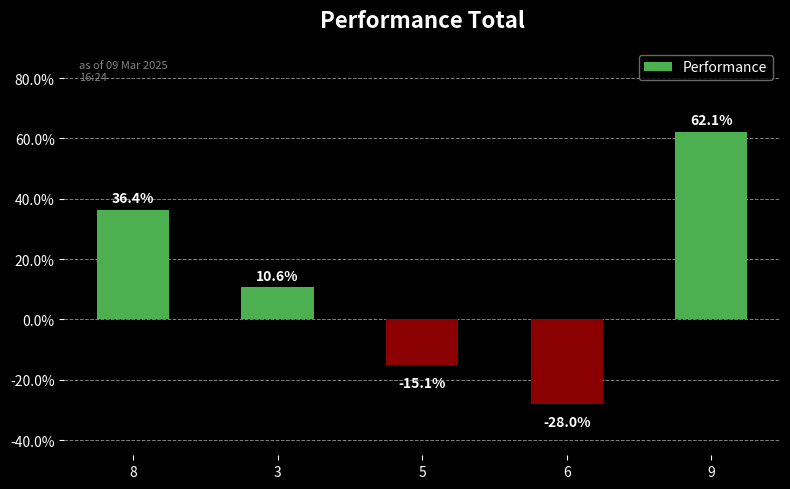

What is the sum of all values?

66.0